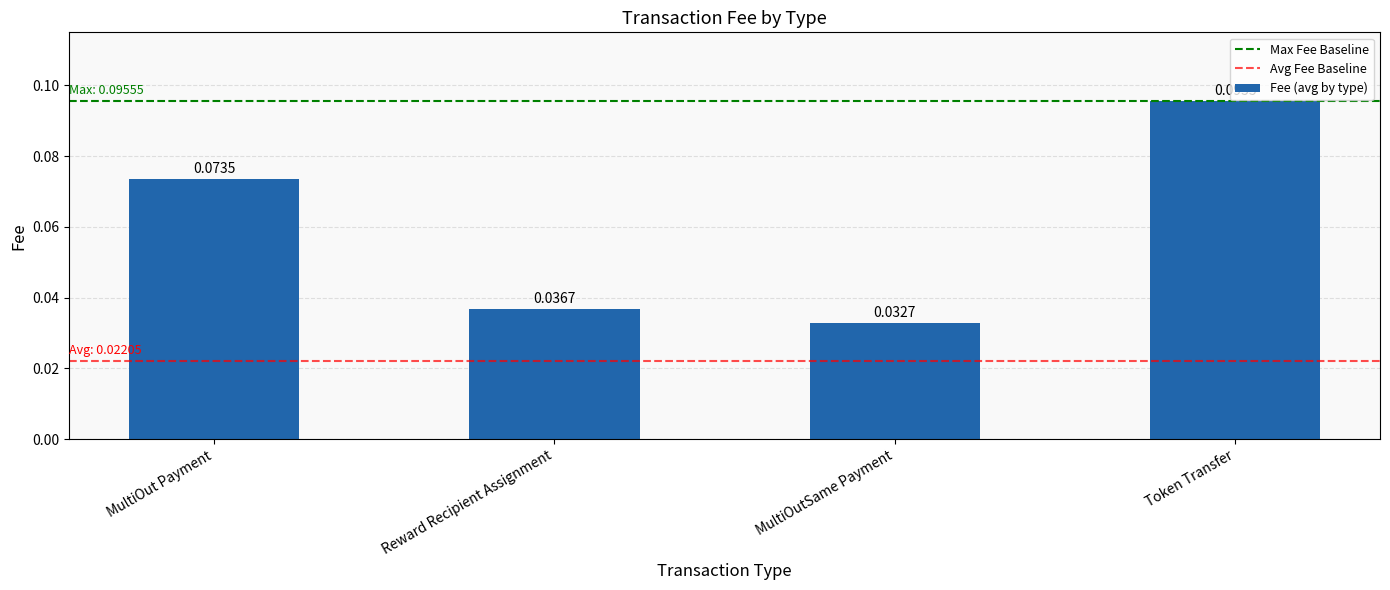

List the labels in order of value, smallest first.

MultiOutSame Payment, Reward Recipient Assignment, MultiOut Payment, Token Transfer